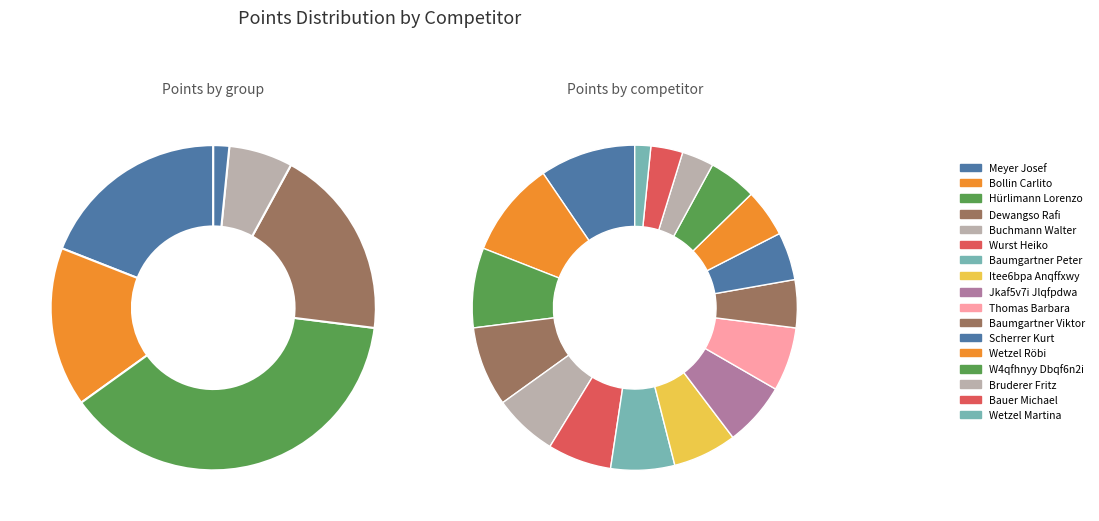

Which category has the smallest portion of the pie?

Wetzel Martina